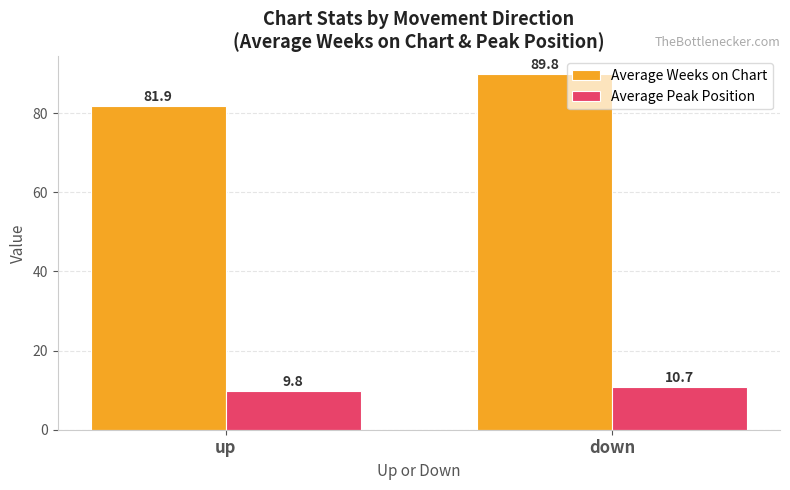

Rank the categories by Average Peak Position value from lowest to highest.

up, down